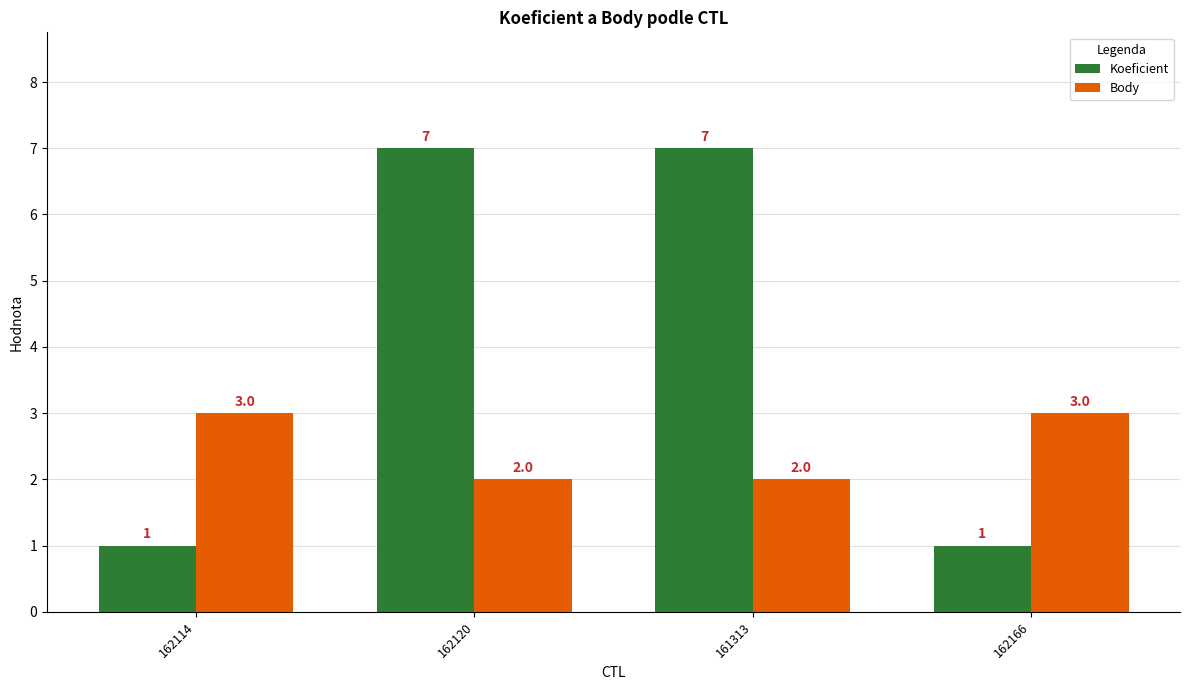

The Body series shows 3 at 162120. True or false?

False